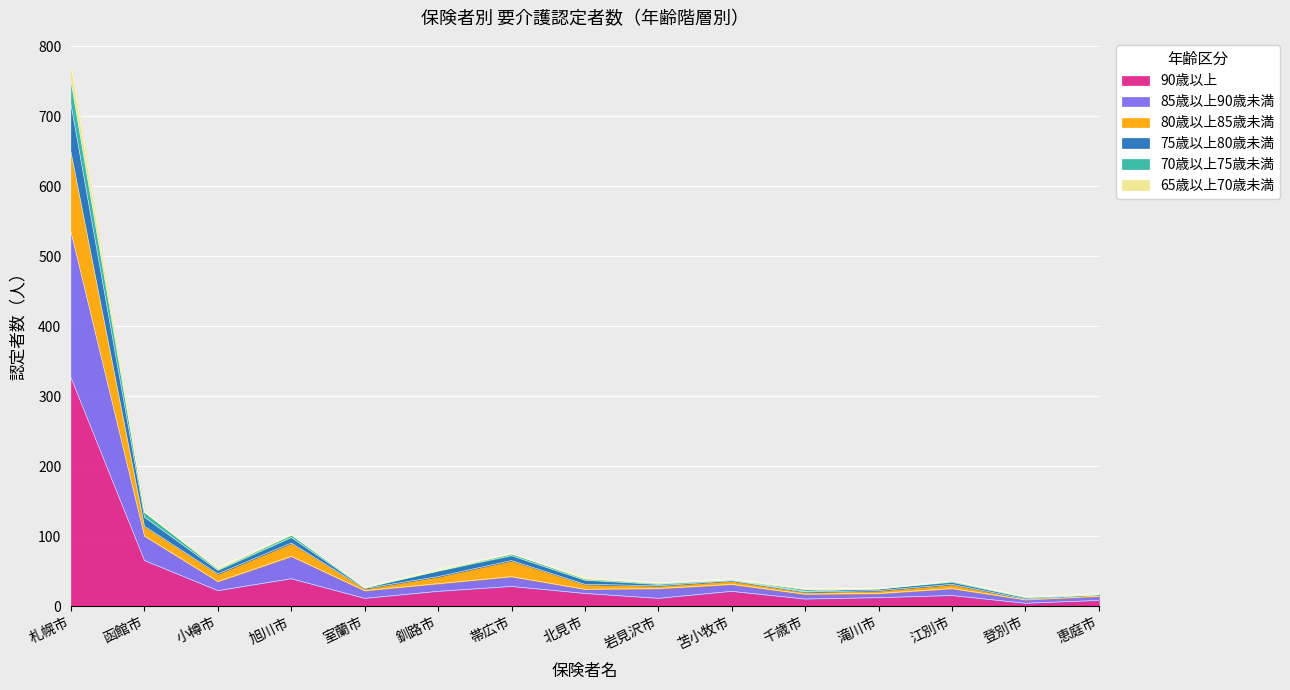

At which category is the sum across all series the highest?

札幌市